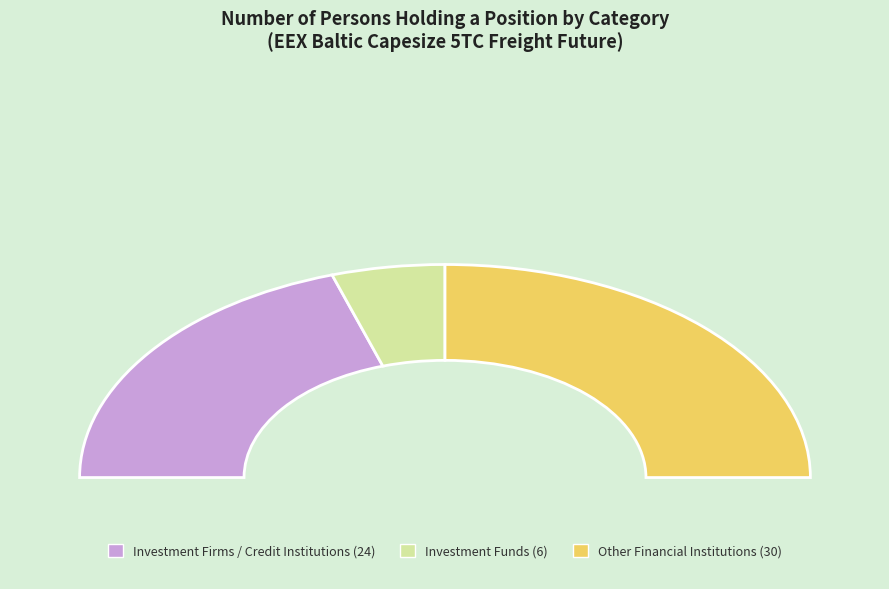

Combined, what portion of the pie is Other Financial Institutions and Investment Firms or credit institutions?

90.0%